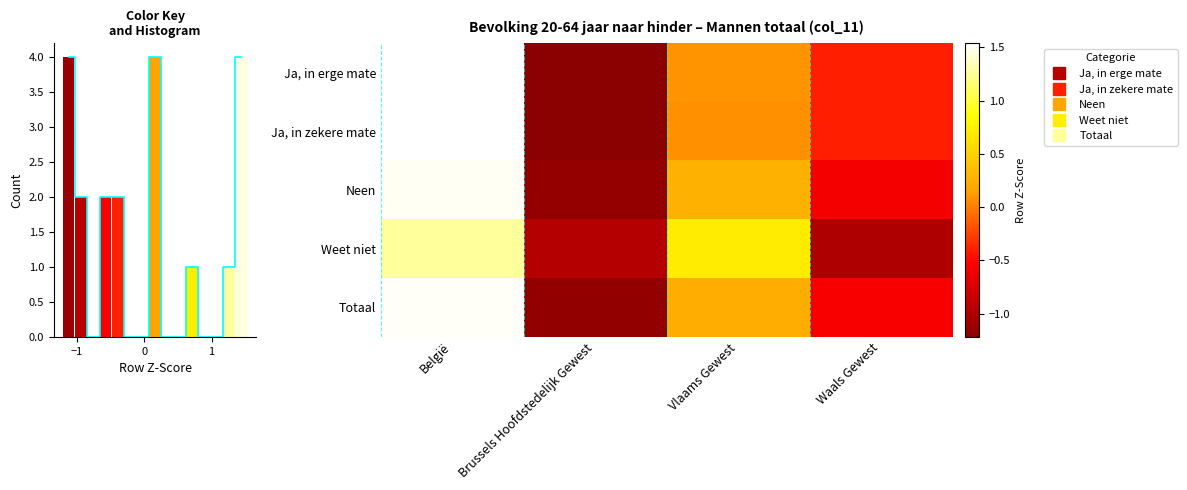

What is the difference between the maximum and minimum values in the Ja, in zekere mate series?

2.8